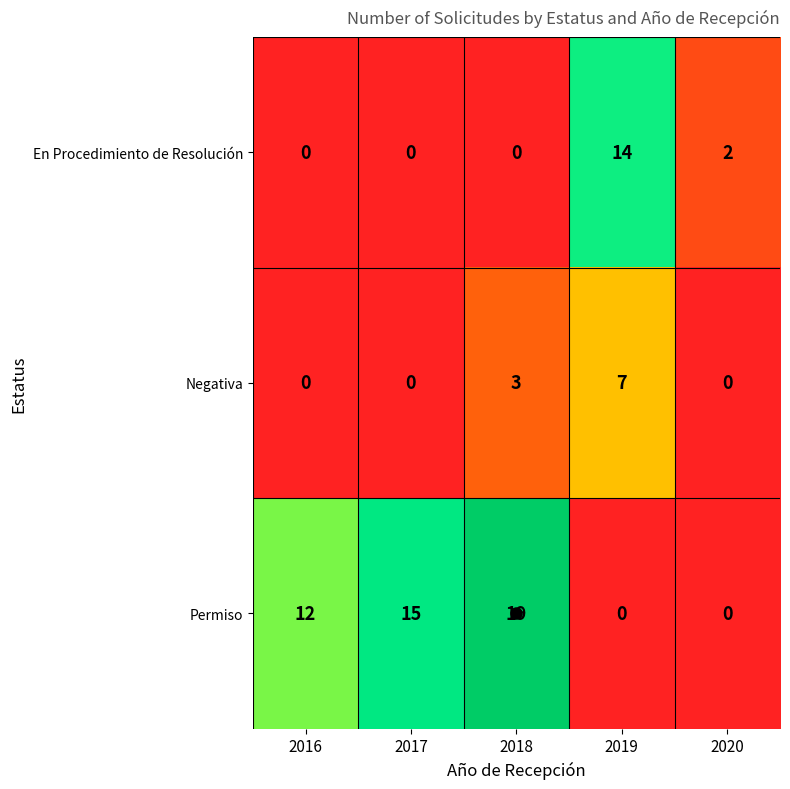

The value of Permiso at 2017 is 15. True or false?

True